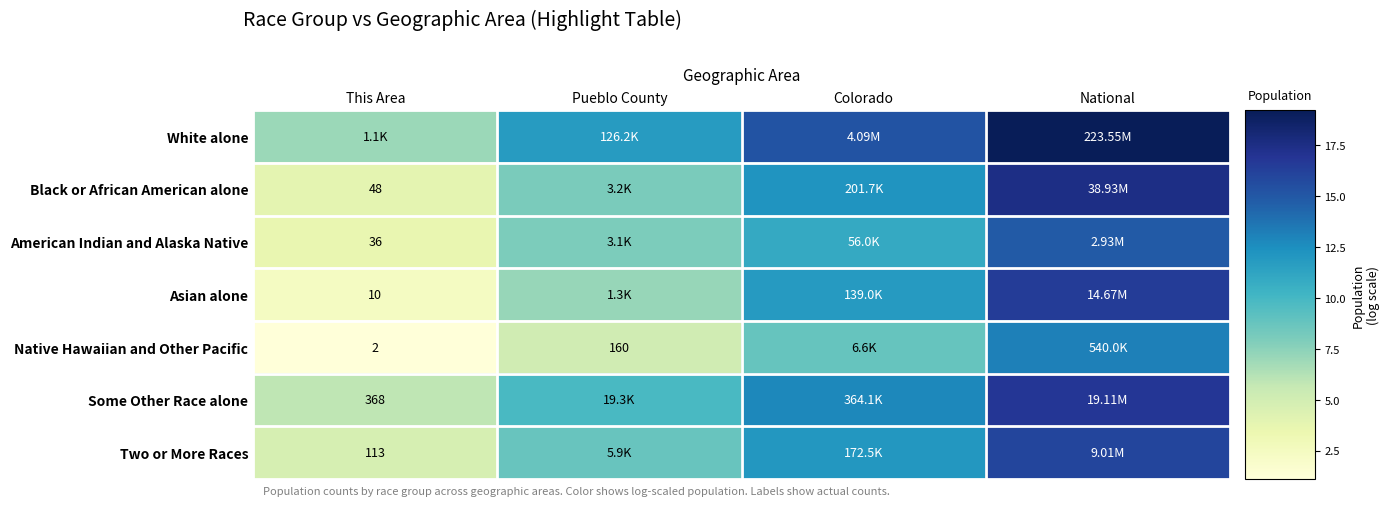

What is the average value of the Some Other Race alone series?

11.3